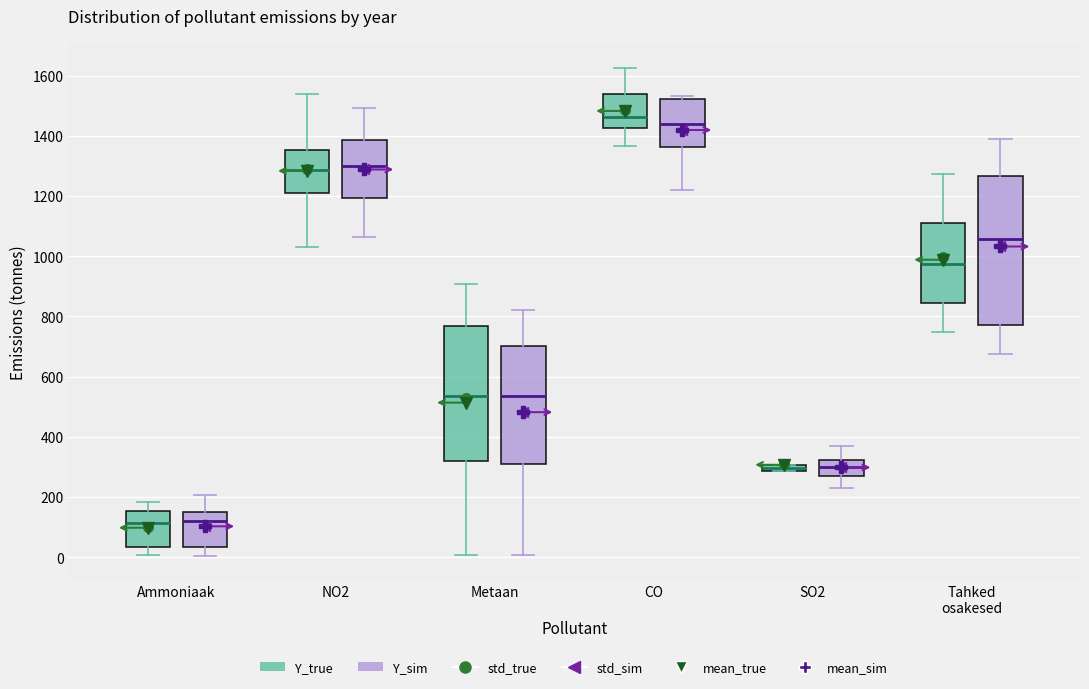

Which box is the tallest, from its lower edge to its upper edge?

Tahked osakesed (Y_sim)